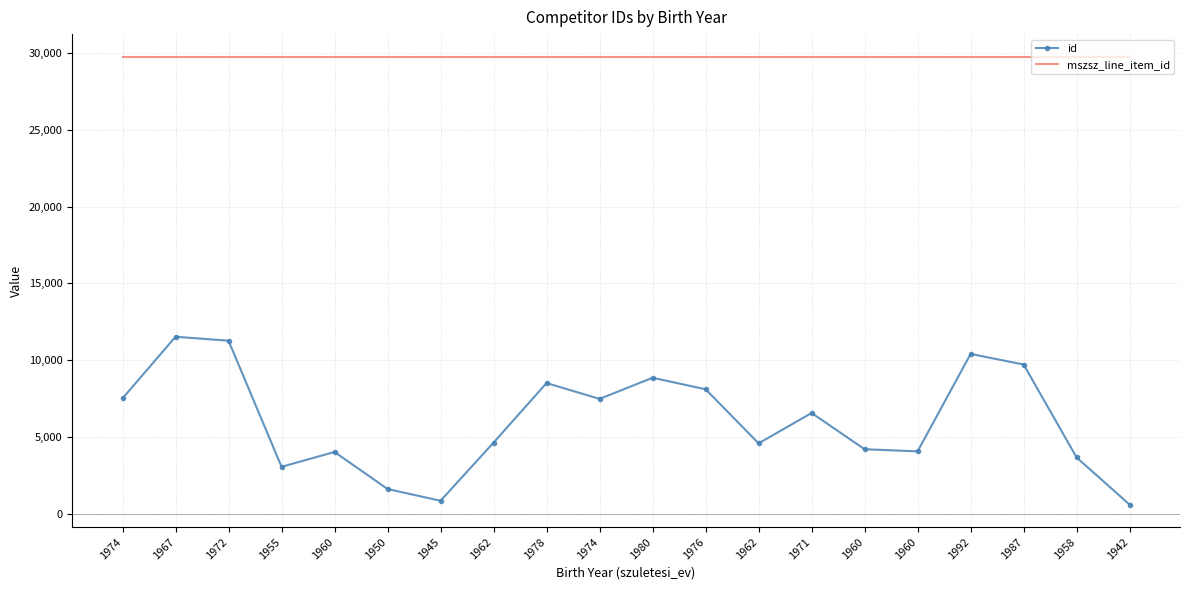

What are all the series names shown in the legend?

id, mszsz_line_item_id